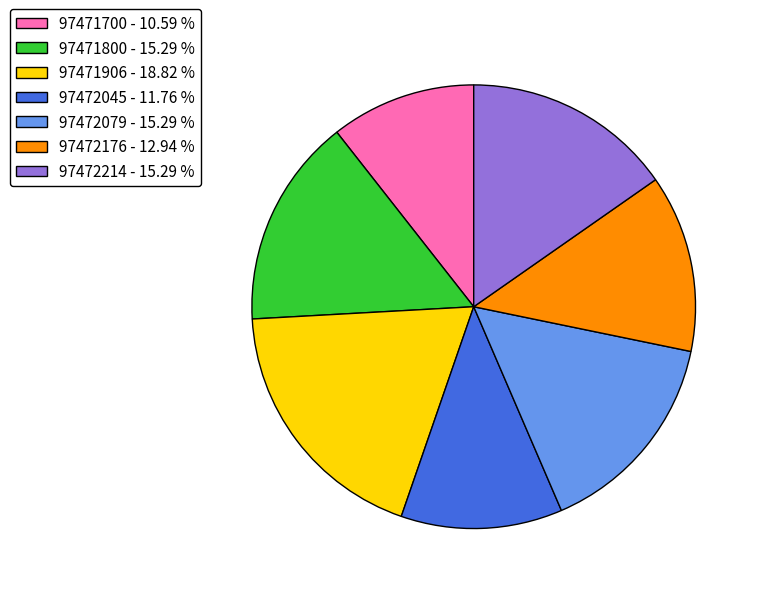

True or false: 97471906 accounts for 6% of the total.

False